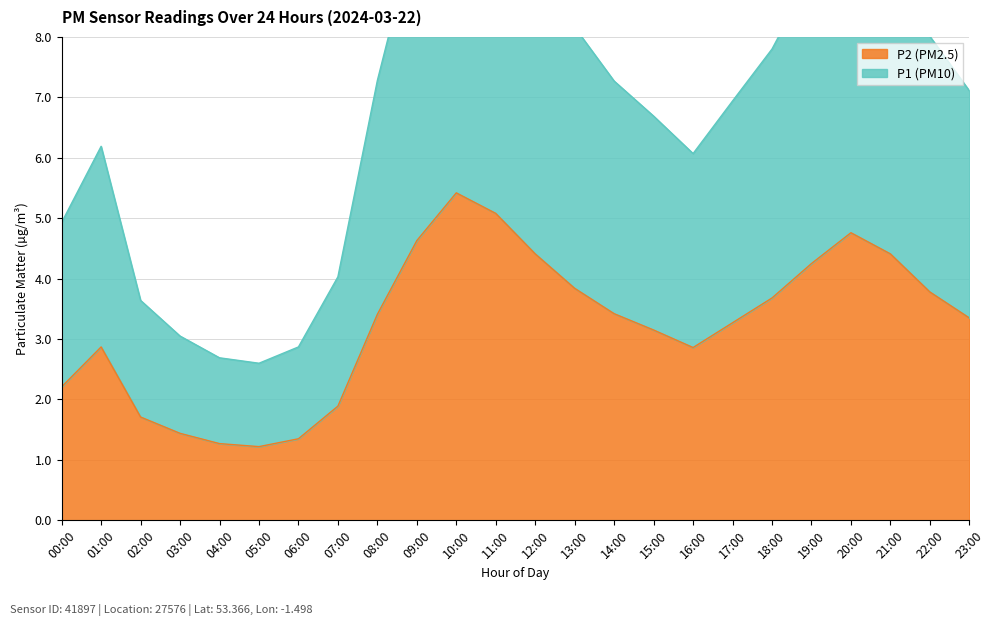

Is it true that P2 (PM2.5) equals 5.4 at 10:00?

True